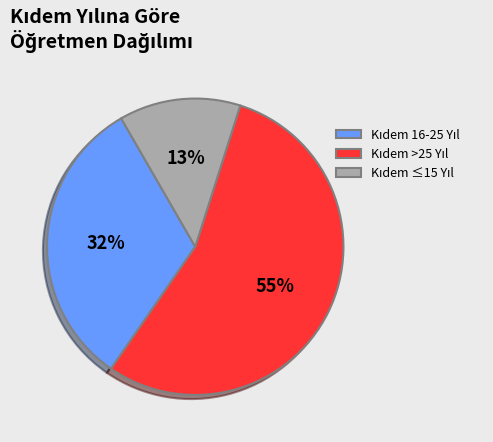

Is there a majority slice in this chart?

Yes